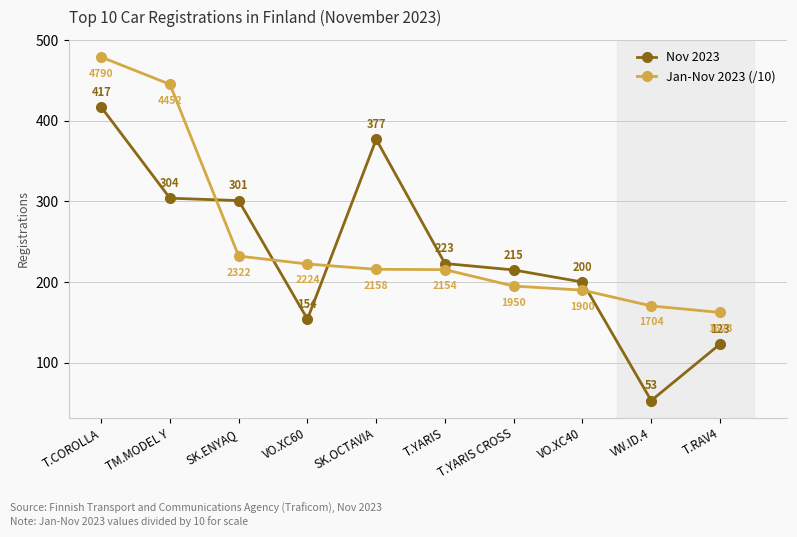

List the series in order of their peak value, lowest first.

Nov 2023, Jan-Nov 2023 (/10)